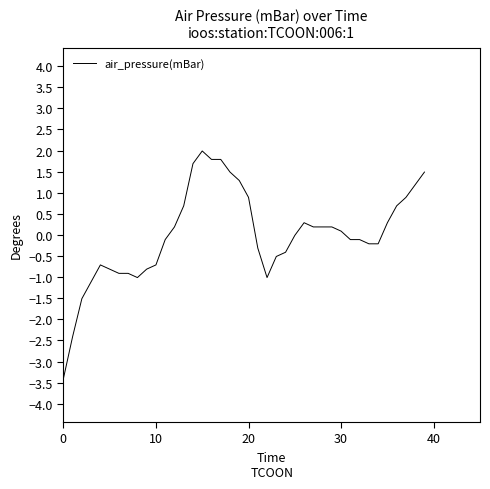

What is the difference between the maximum and minimum values?

5.4